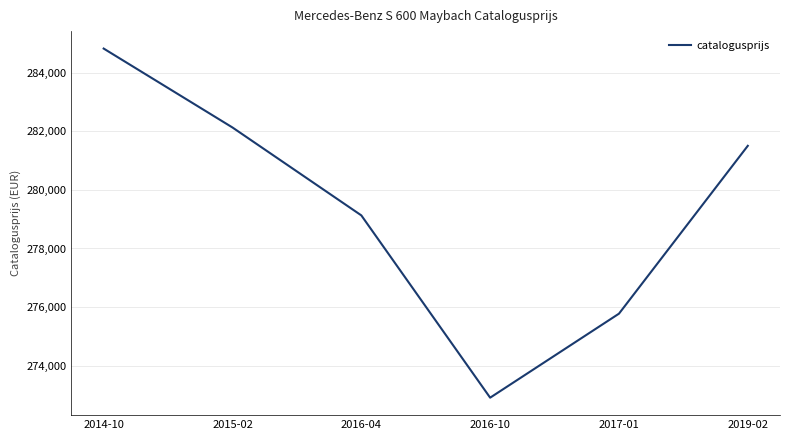

Where is the data nearest to the value 278866?

2016-04